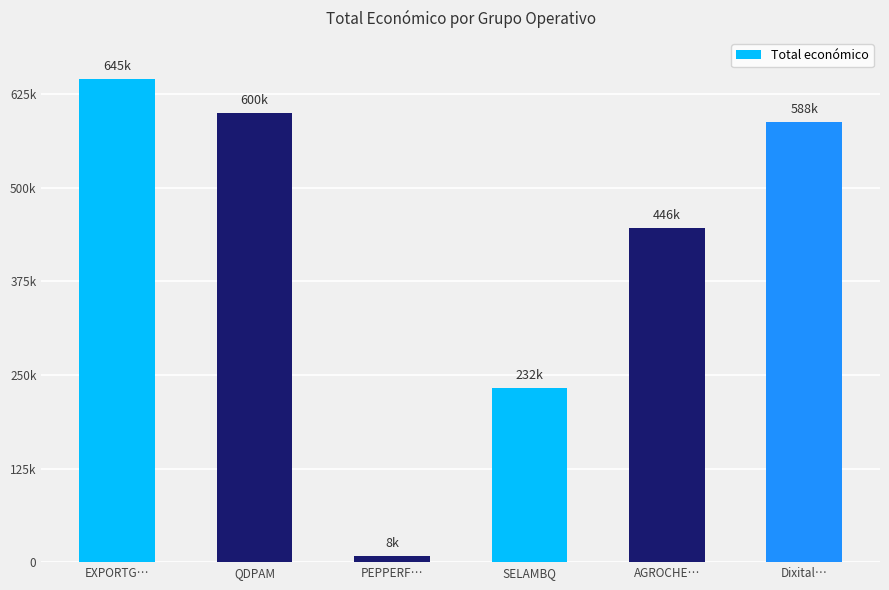

Rank the categories by value from lowest to highest.

PEPPERF…, SELAMBQ, AGROCHE…, Dixital…, QDPAM, EXPORTG…